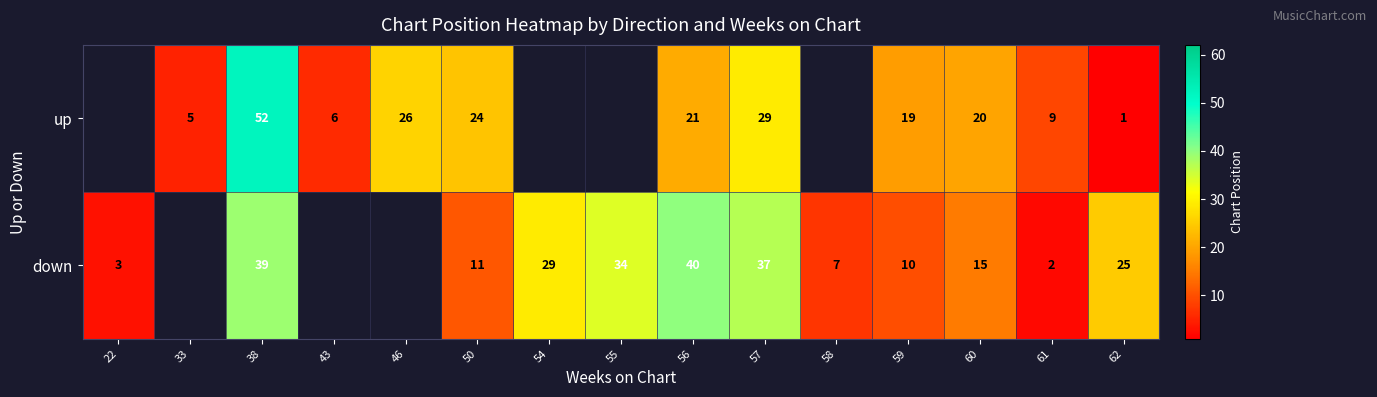

True or false: up has a value of 21 at 56.

True